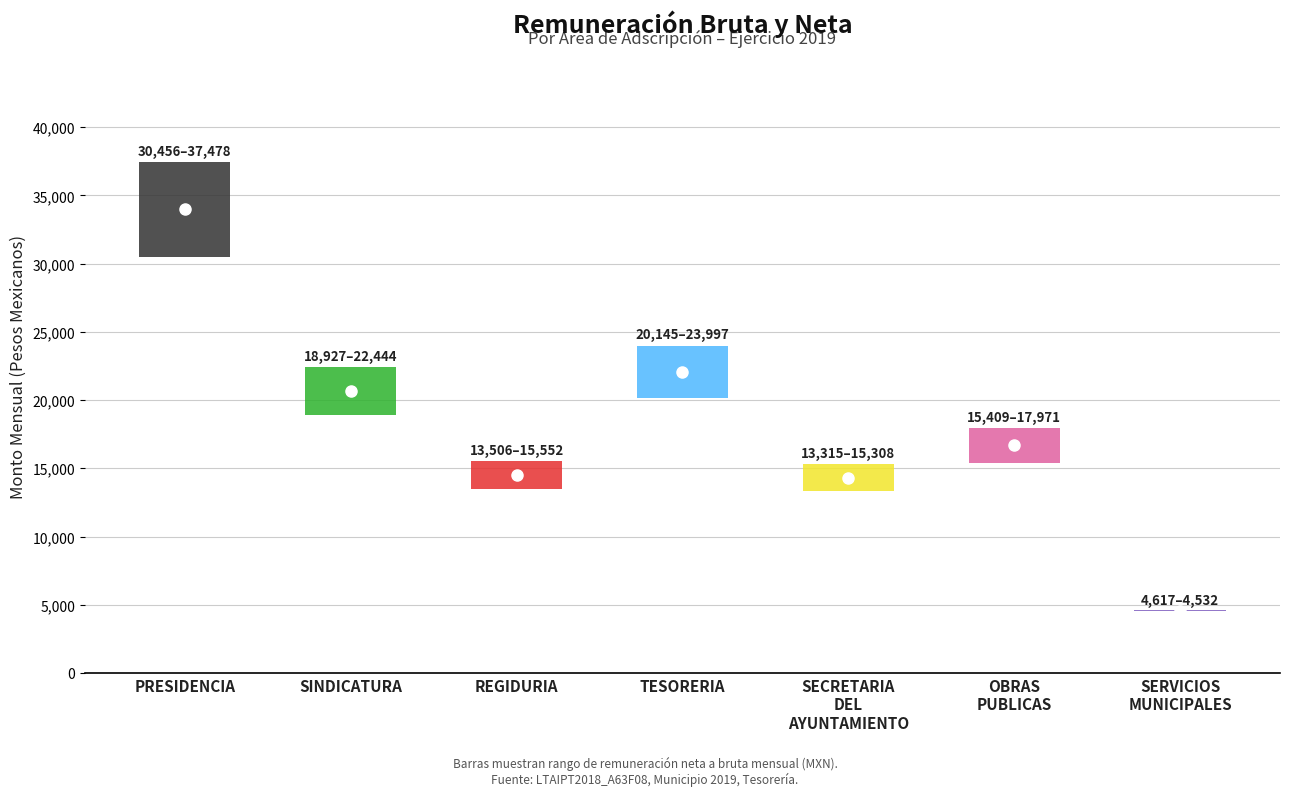

What is the highest value of the Monto mensual neto series?

30456.2